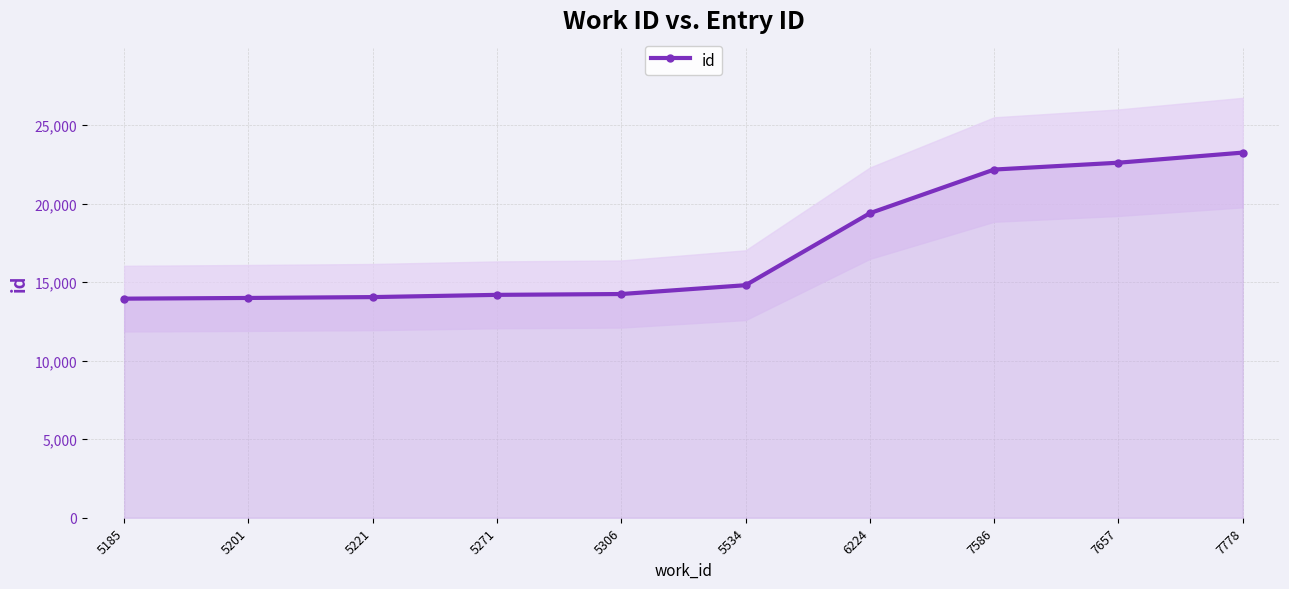

What is the difference between the maximum and second lowest values?

9253